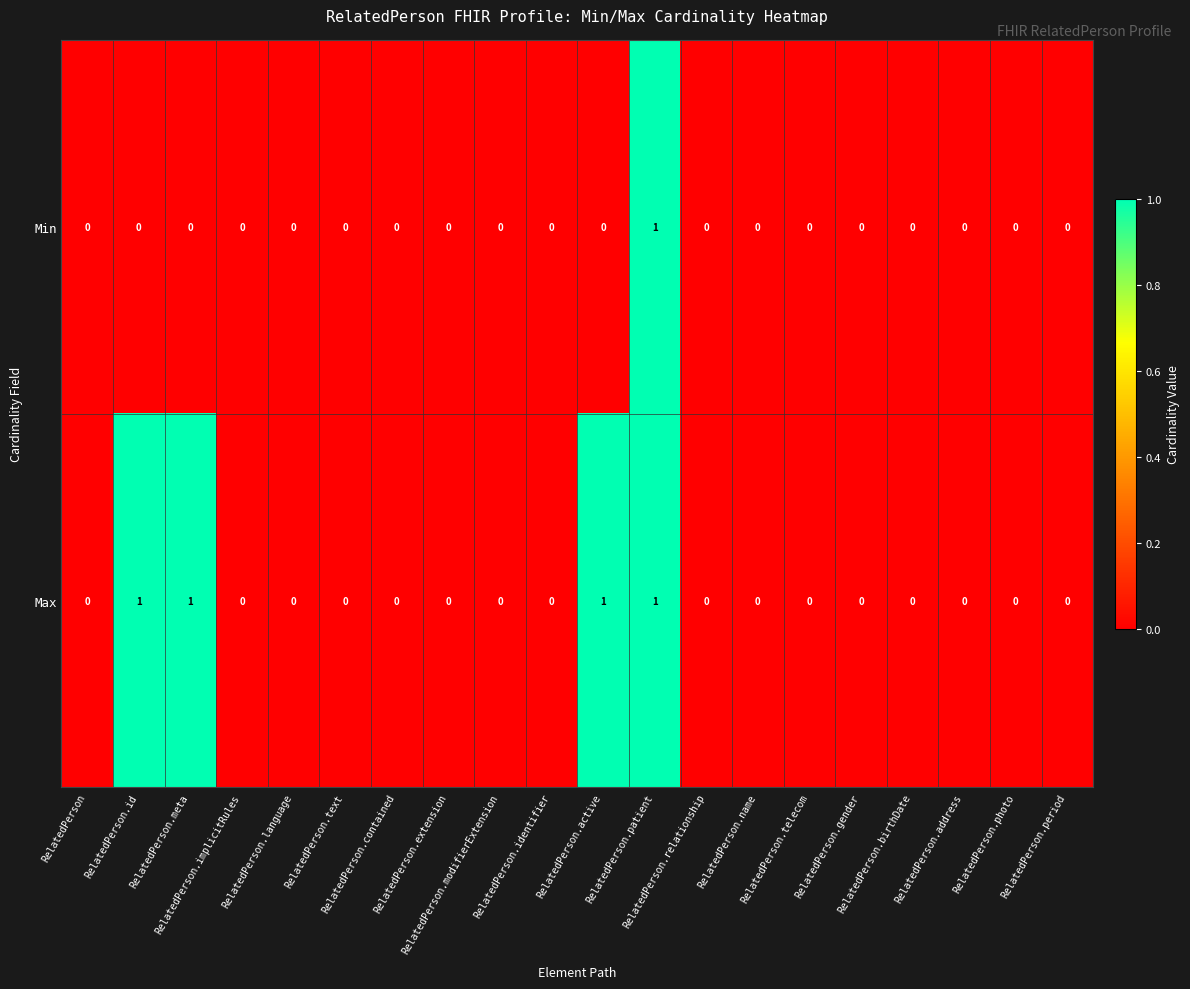

Which series has the largest total across all categories?

Max